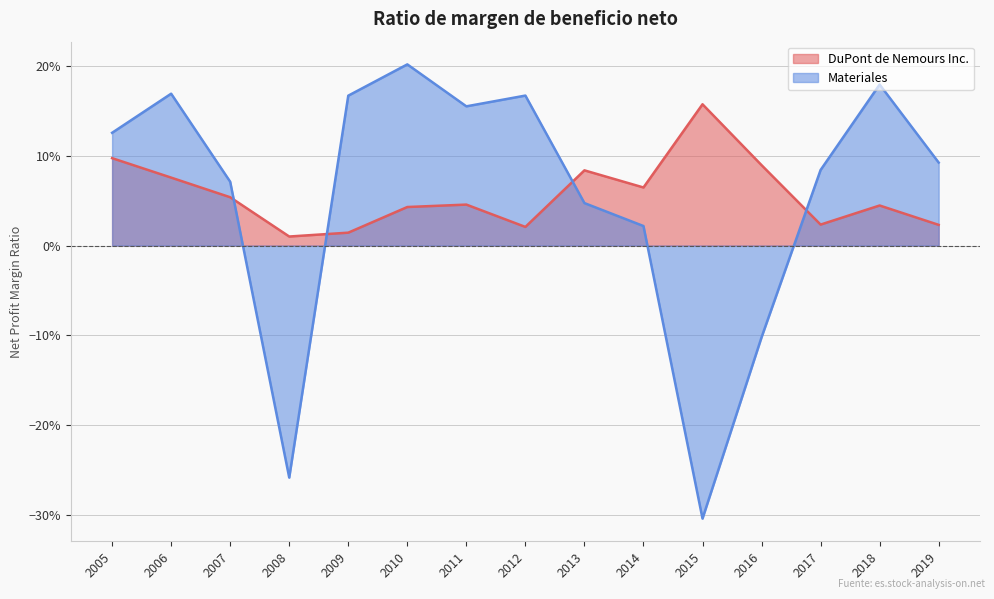

What is the lowest value of the Materiales series?

-0.3